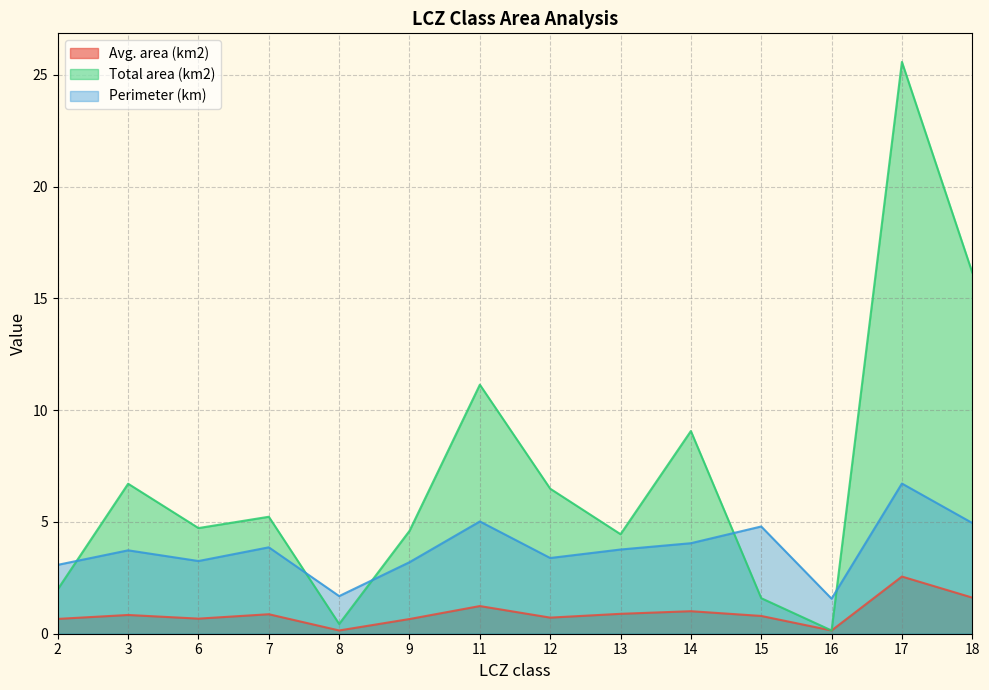

What are all the series names shown in the legend?

Avg. area (km2), Total area (km2), Perimeter (km)